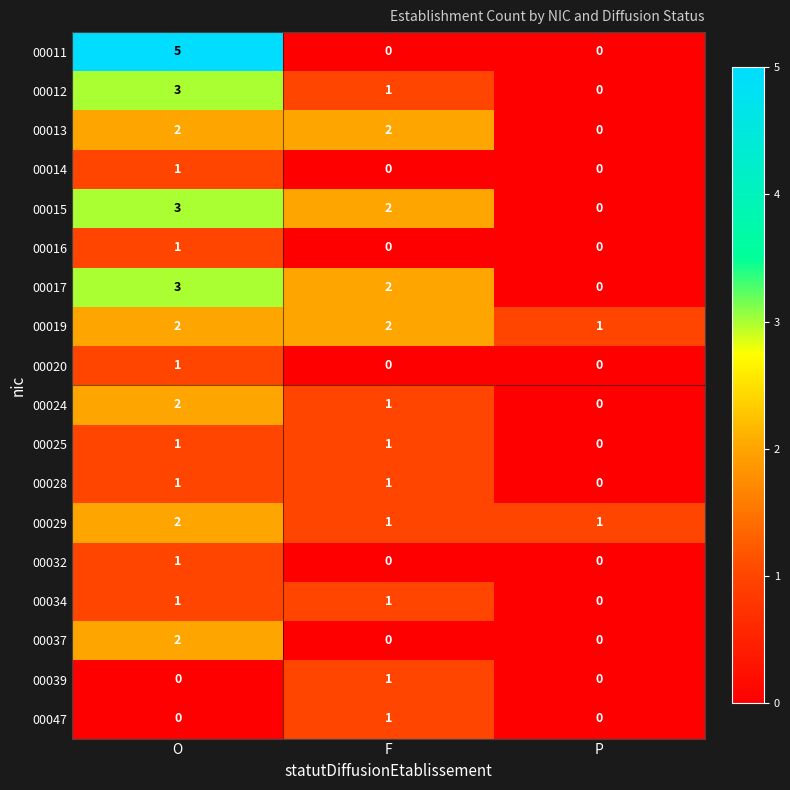

How many 00017 values are between 0 and 3?

3